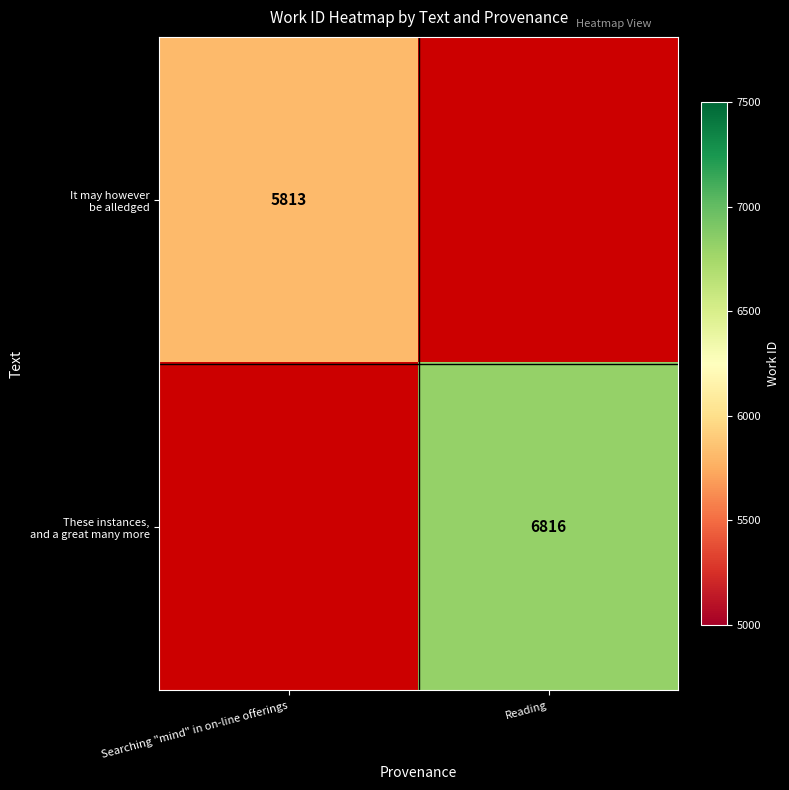

How many positive values does the It may however be alledged series have?

1